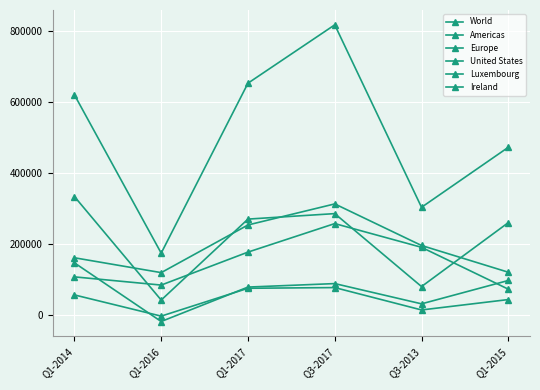

How many positive values does the Ireland series have?

5